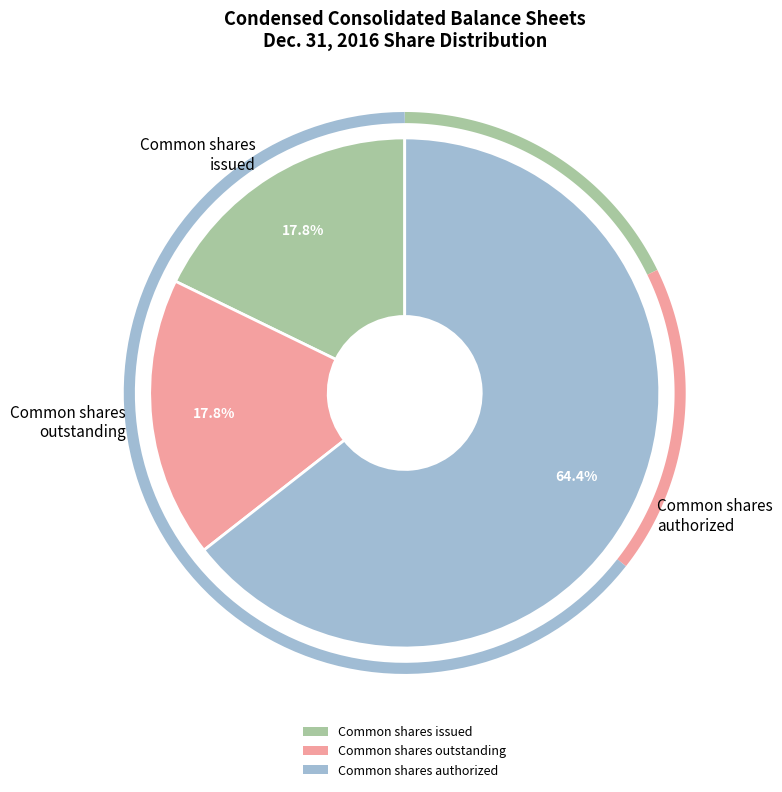

Is it true that Common Stock, shares outstanding (in shares) is 10% of the pie?

False